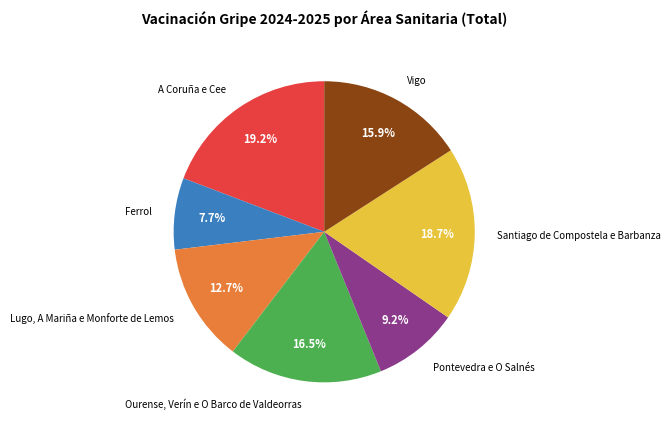

Is A Coruña e Cee the majority of the pie?

No